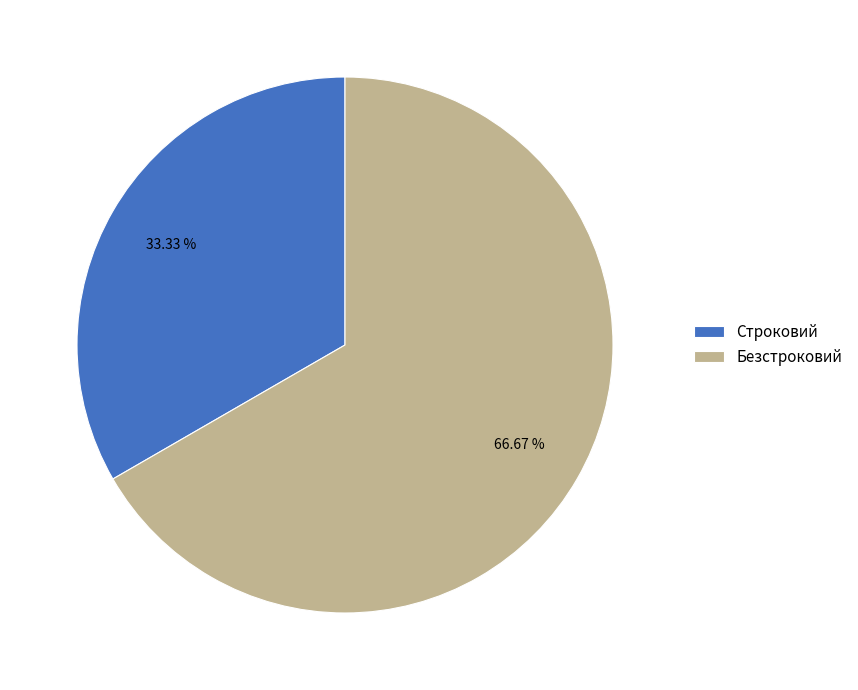

Which category has the smallest portion of the pie?

Строковий